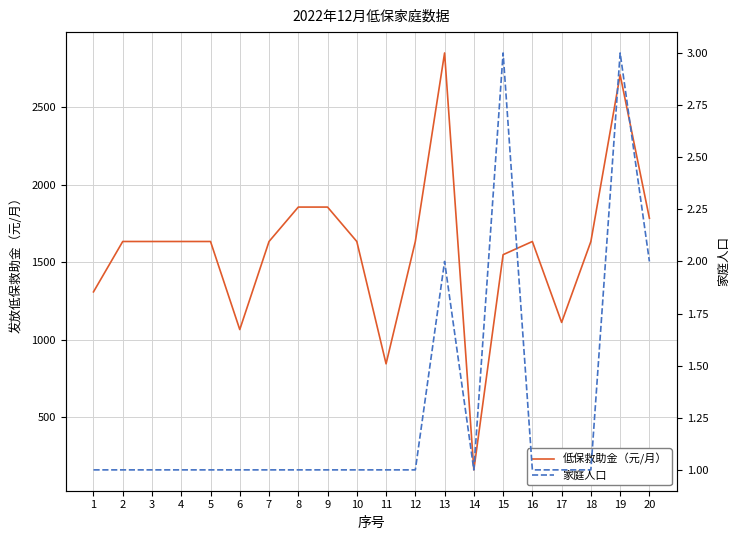

What is the difference between the maximum and minimum values in the 家庭人口 series?

2